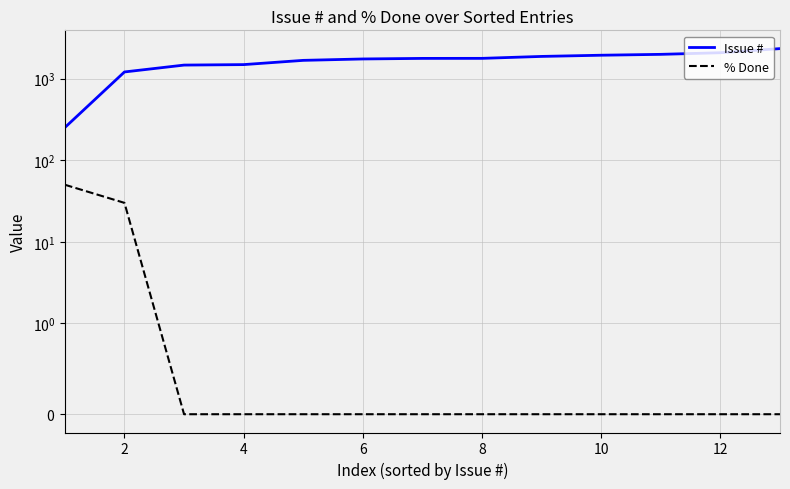

True or false: % Done has a value of 90 at 0.

False